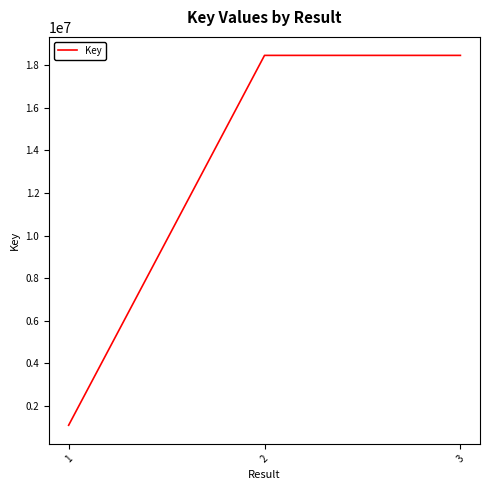

What is the sum of all values?

38022447